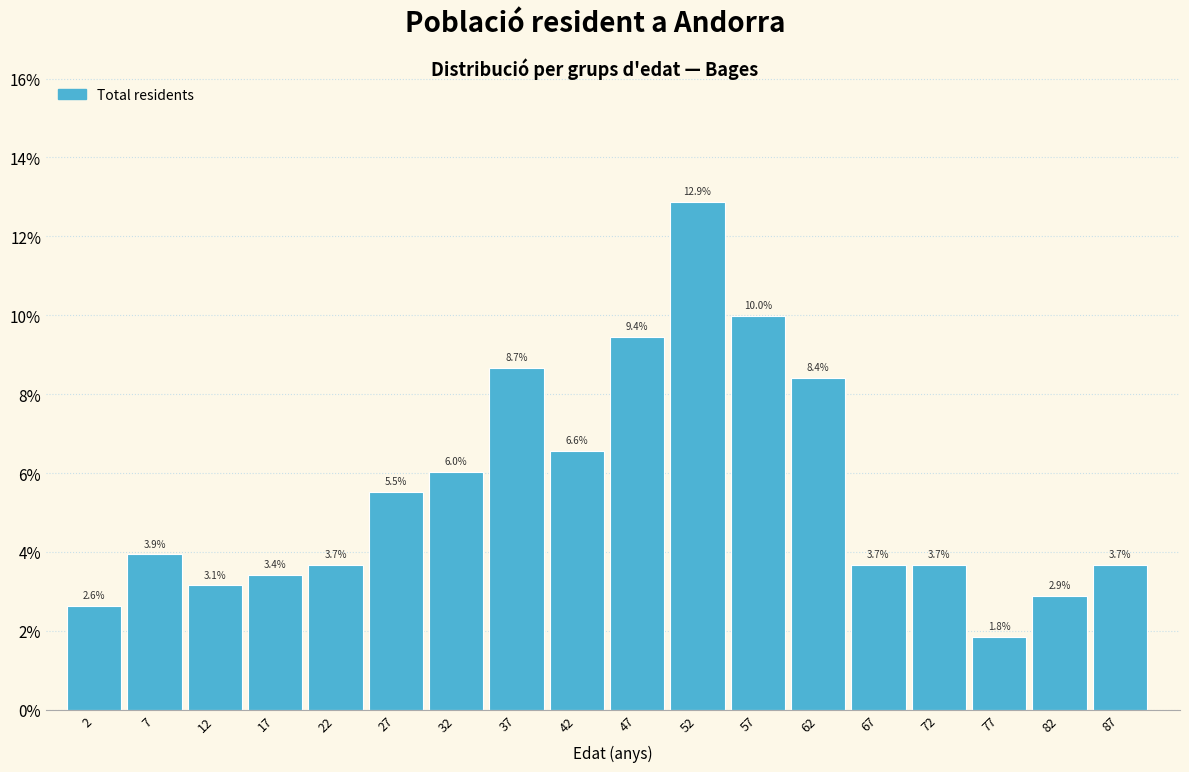

Reading left to right, transcribe all the data shown in this chart.

2=2.6	7=3.9	12=3.1	17=3.4	22=3.7	27=5.5	32=6.0	37=8.7	42=6.6	47=9.4	52=12.9	57=10.0	62=8.4	67=3.7	72=3.7	77=1.8	82=2.9	87=3.7